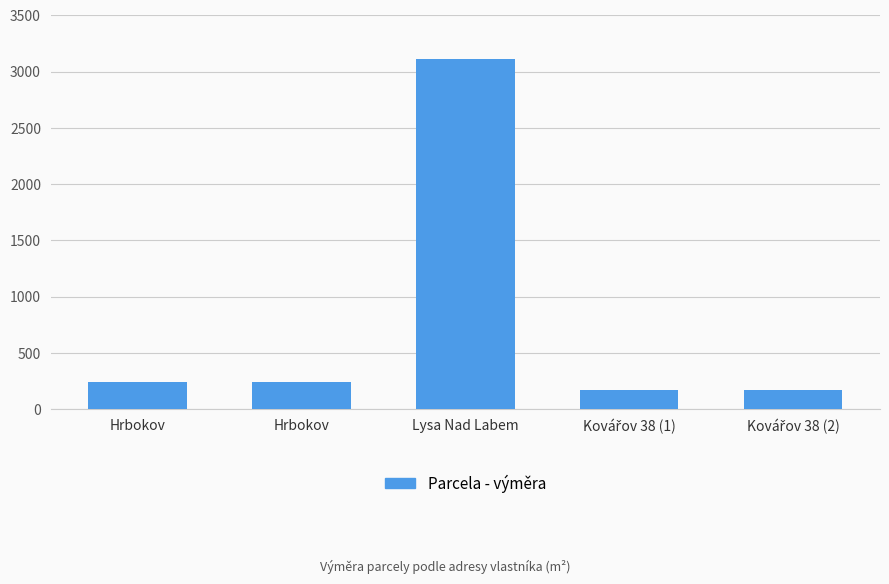

True or false: the data shows 3111 at Lysa Nad Labem.

True